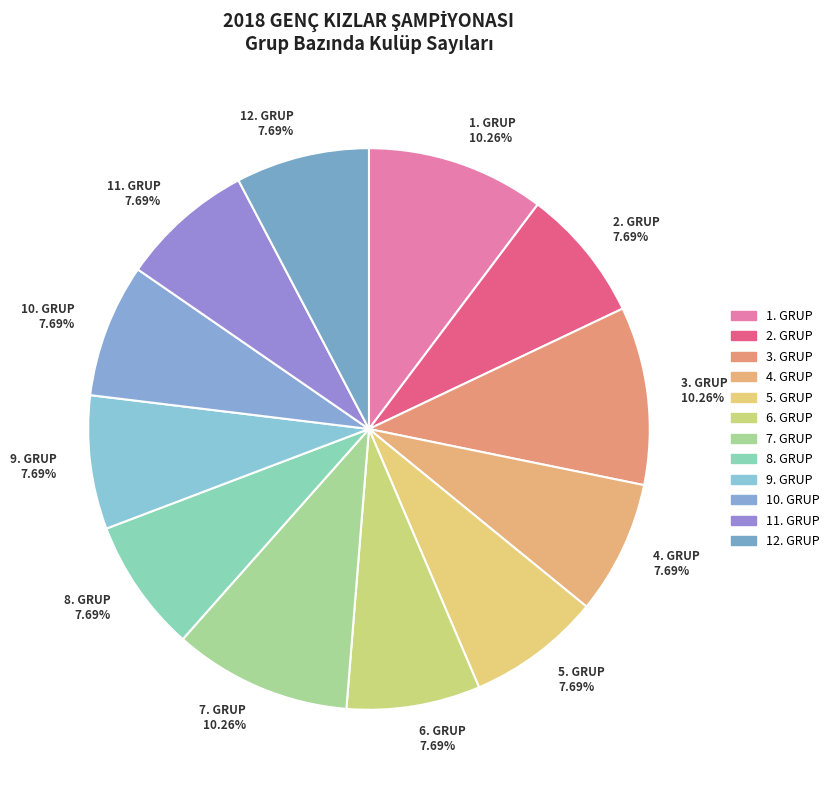

To the nearest percent, what percentage of the pie is 4. GRUP?

8%